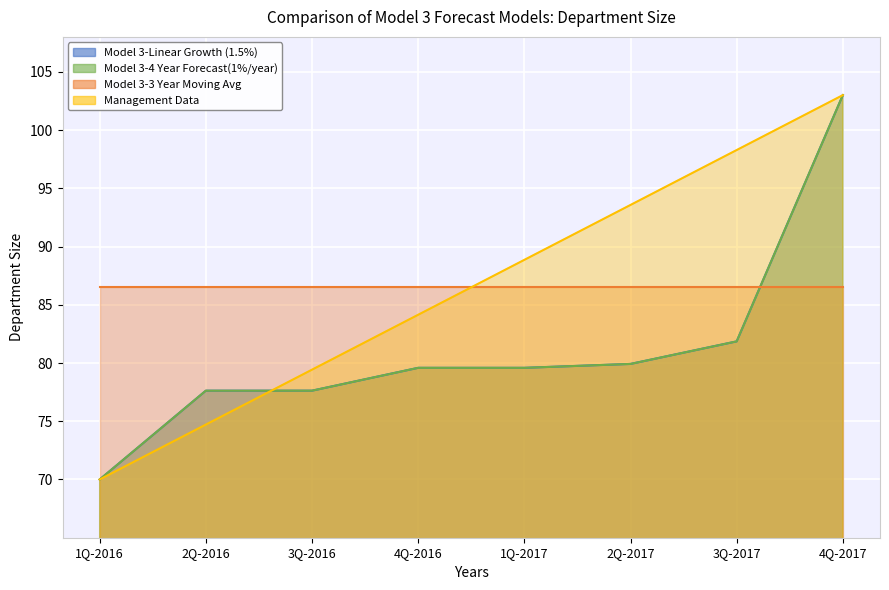

At which category does the chart reach its minimum across all series?

1Q-2016